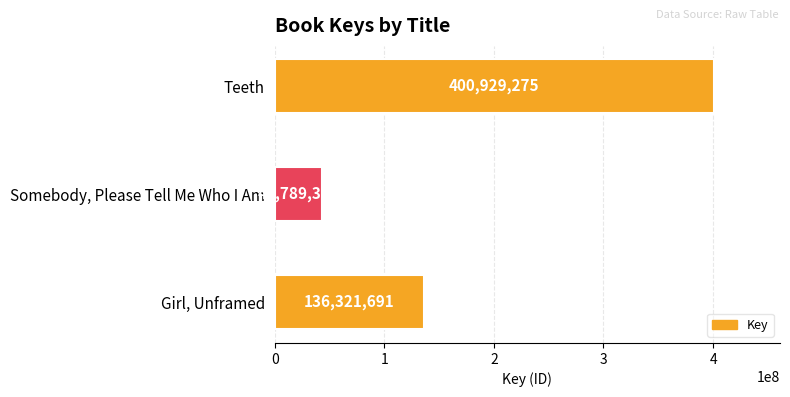

Does the chart contain any negative values?

No